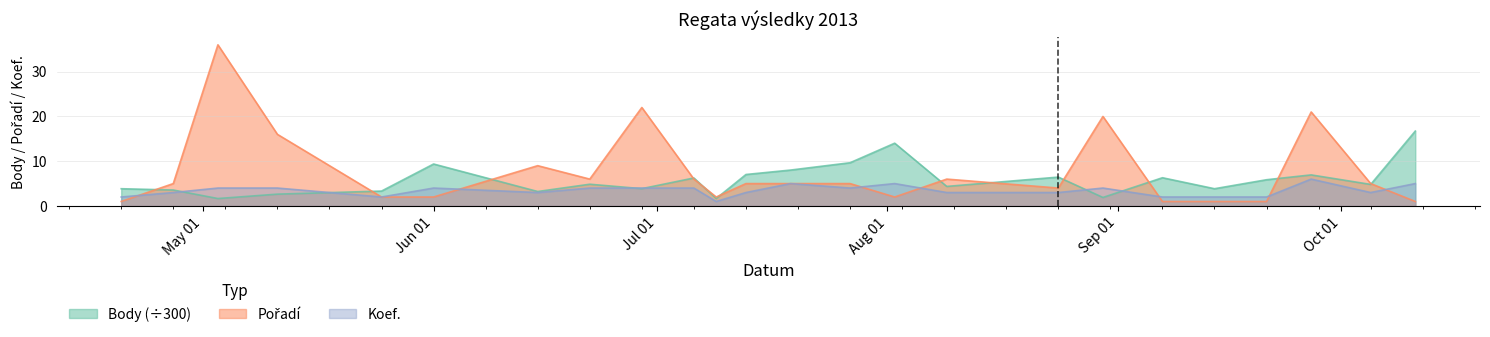

How many lines are shown in the chart?

3